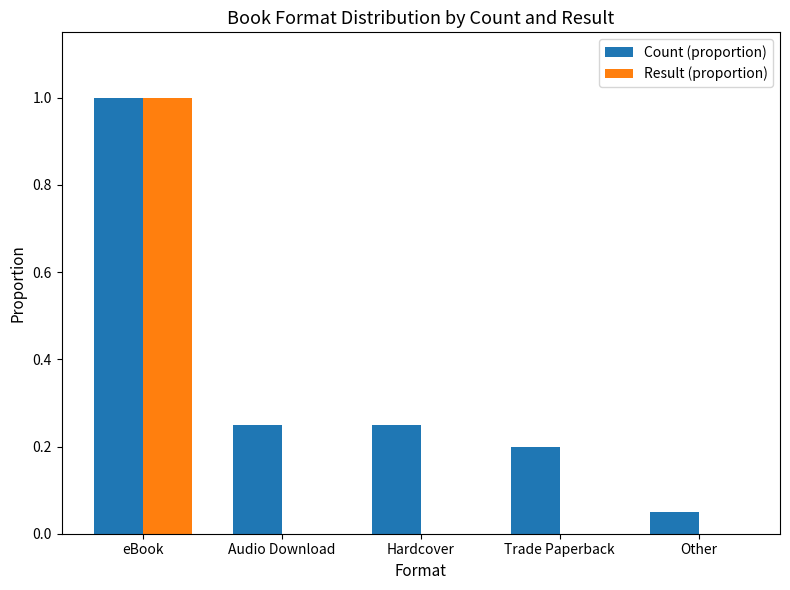

Between Audio Download and Other, which series saw the biggest shift?

Count (proportion)